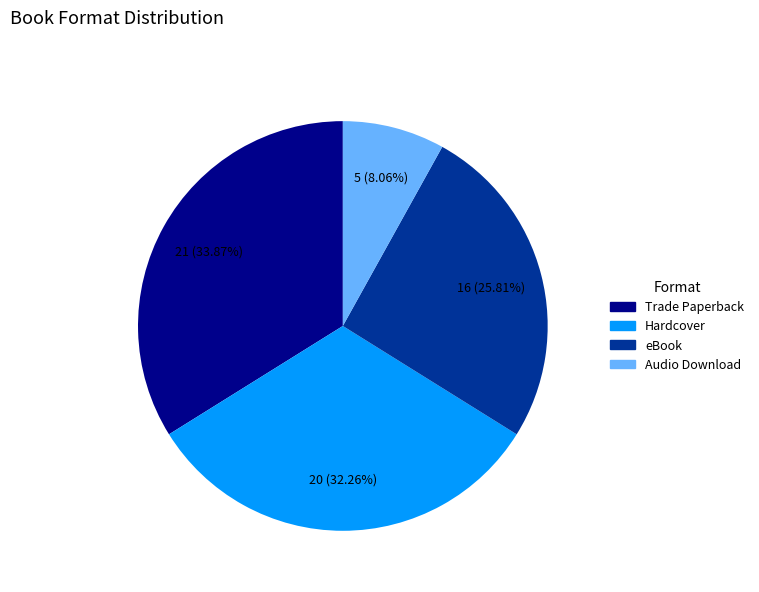

Is Hardcover the majority of the pie?

No